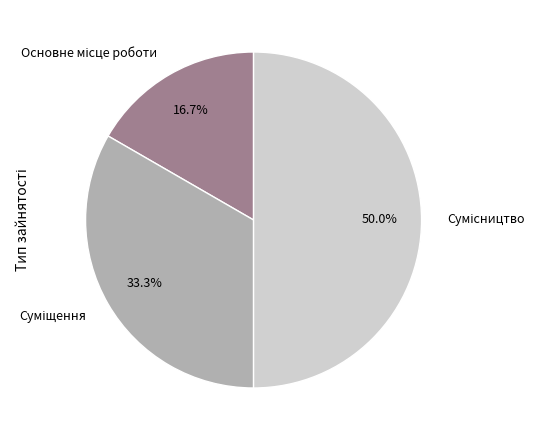

How many slices are in this pie chart?

3